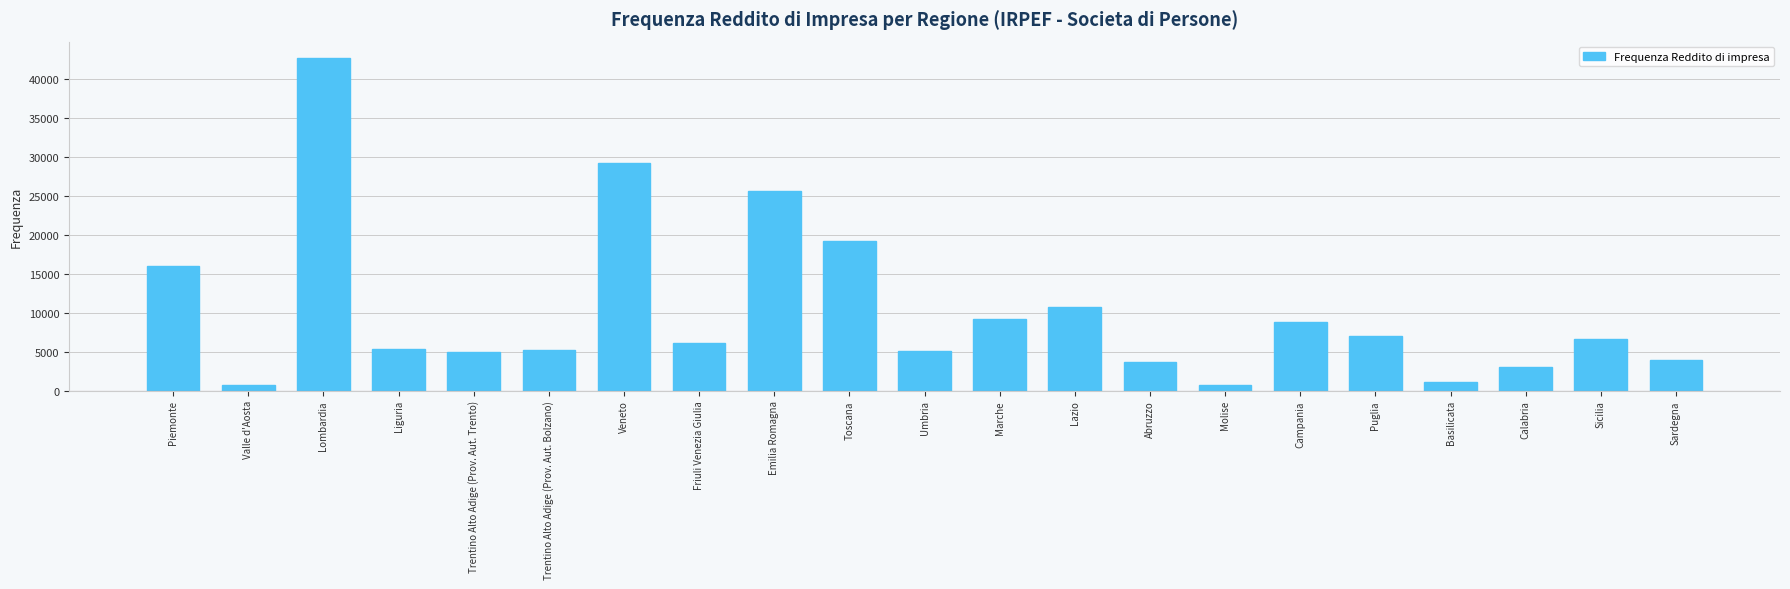

What is the greatest value displayed?

42645